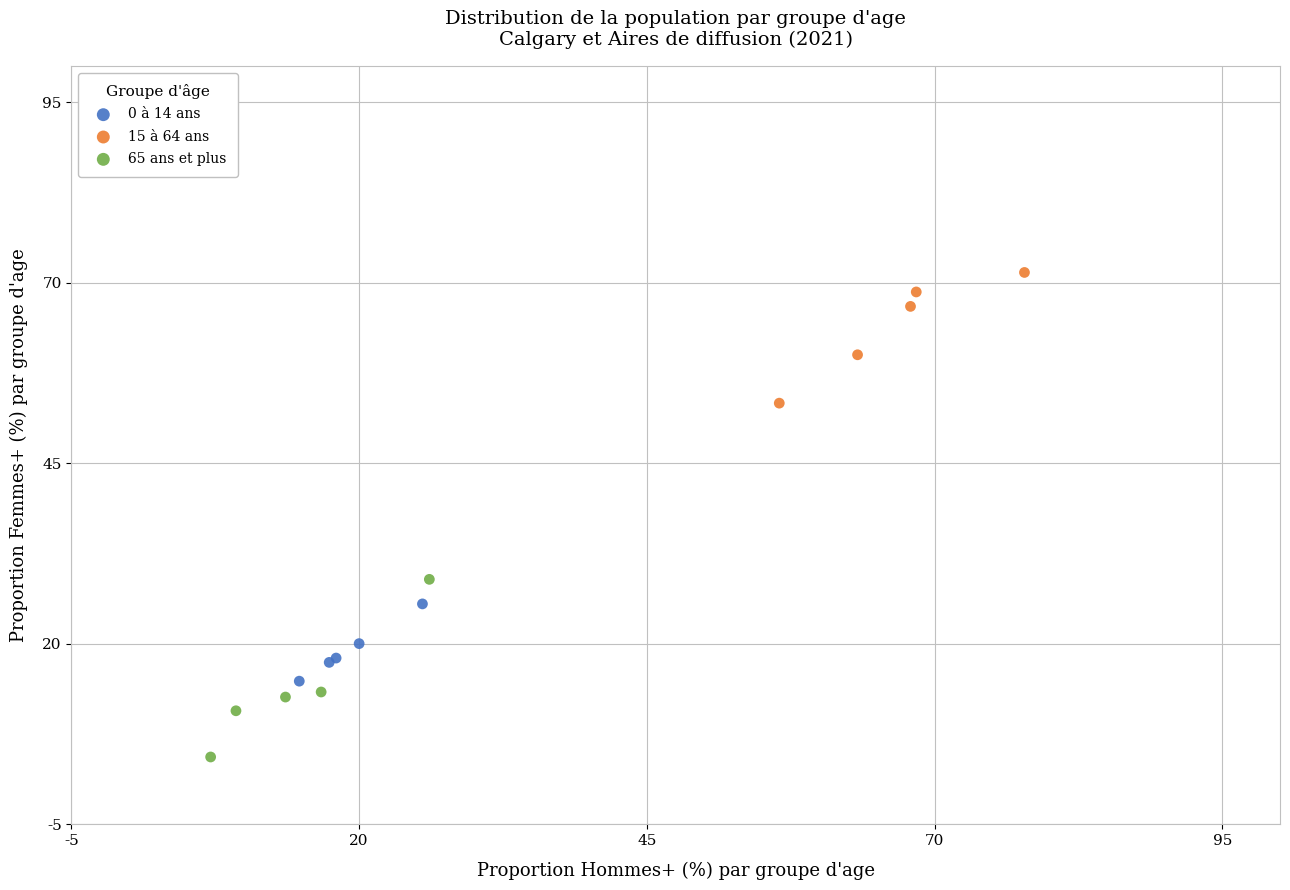

Which series contains the lowest Y value?

65 ans et plus